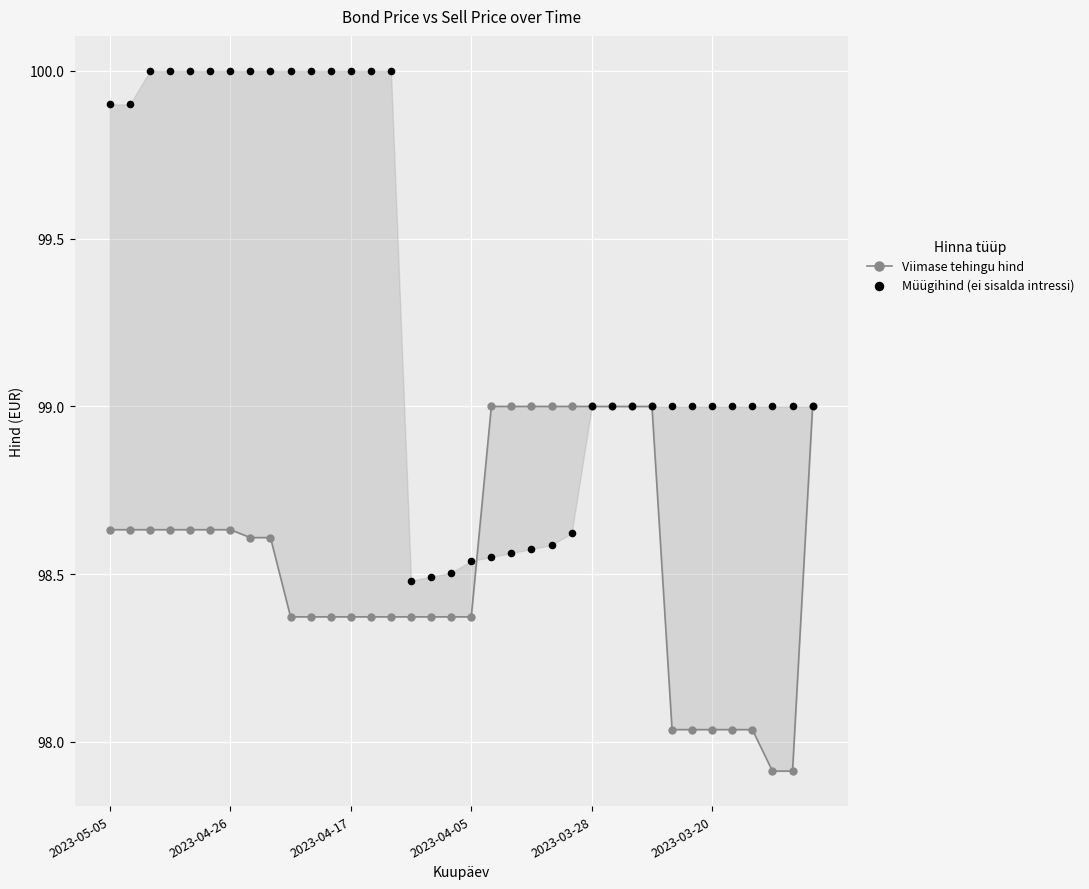

Which series has the widest spread of Y values?

Müügihind (ei sisalda intressi)